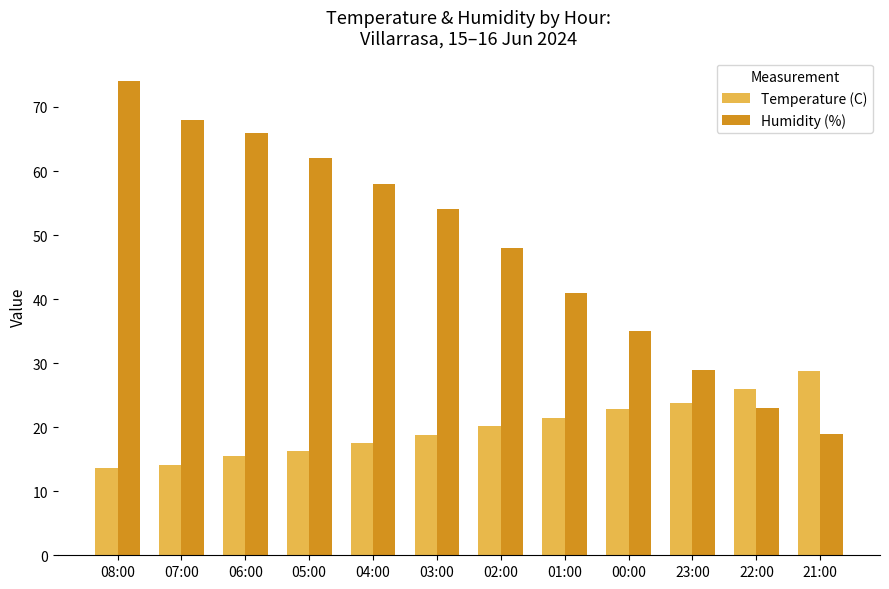

What position from the right is 03:00?

7